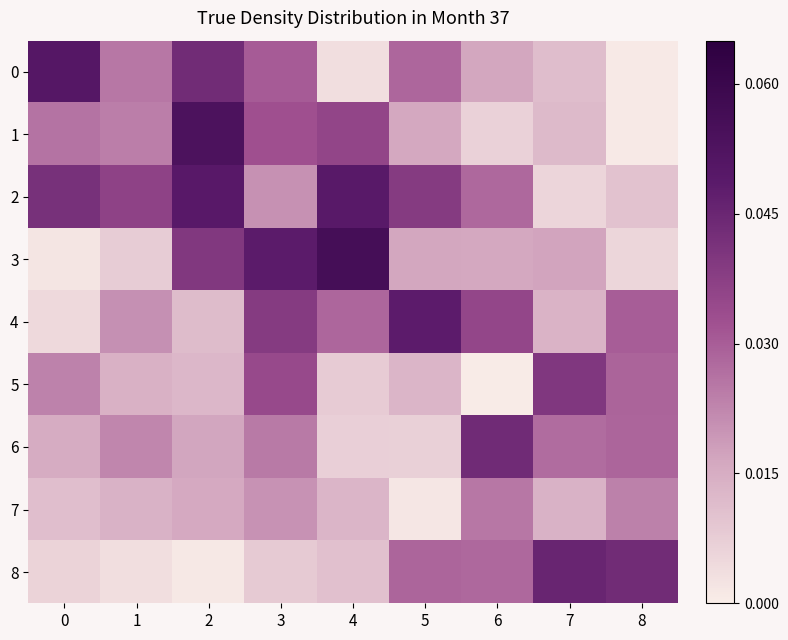

Rank the series at 1 from lowest to highest value.

8, 3, 7, 5, 4, 6, 1, 0, 2